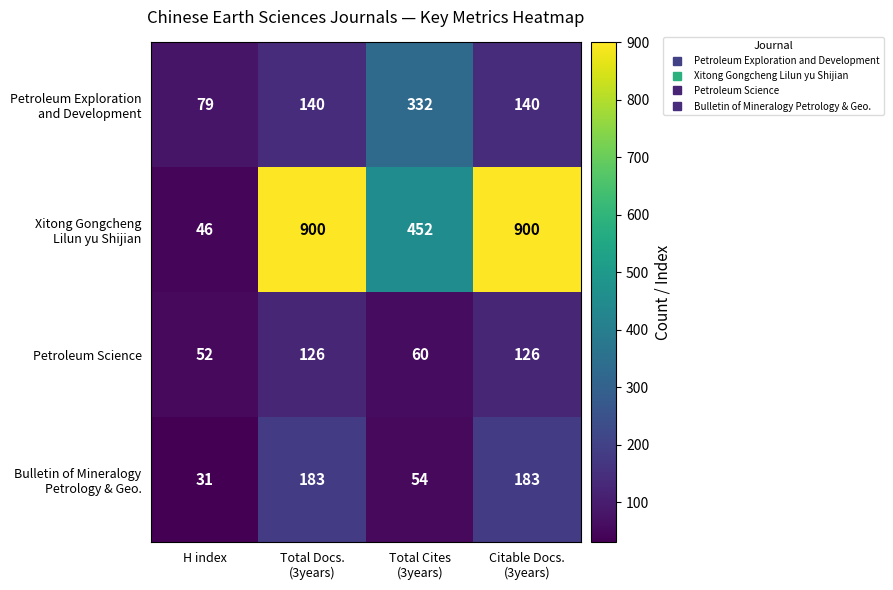

At which category does the chart reach its minimum across all series?

H index